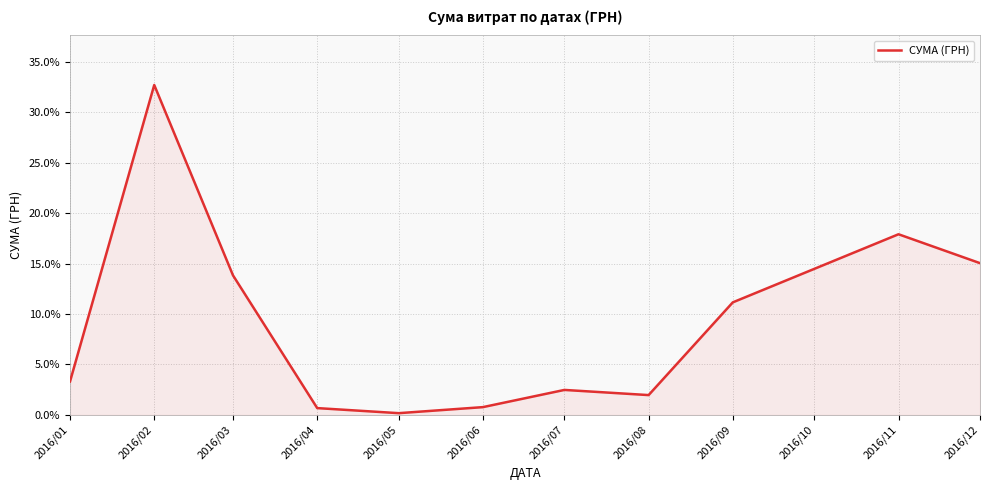

The chart shows a value of 3.3 at 2016/01. True or false?

True